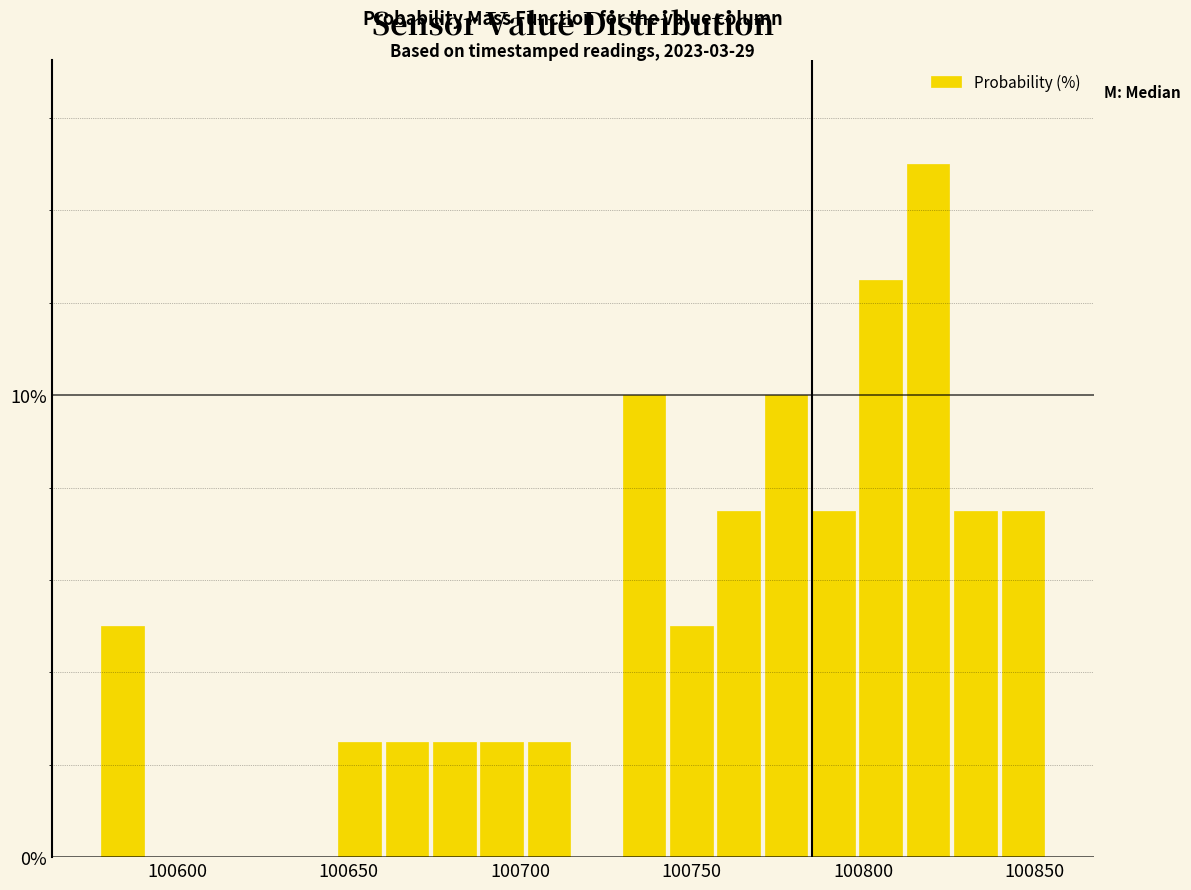

Around what value on the x-axis is the tallest bar? Give the approximate position of its centre, as read against the axis.

100820